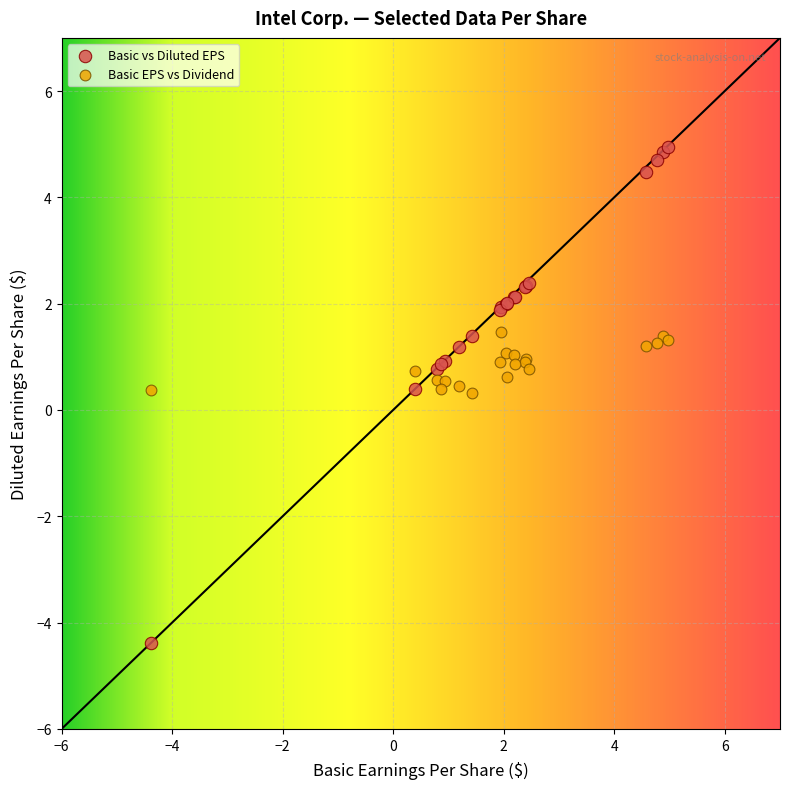

Which series reaches the maximum Y coordinate?

Basic vs Diluted EPS